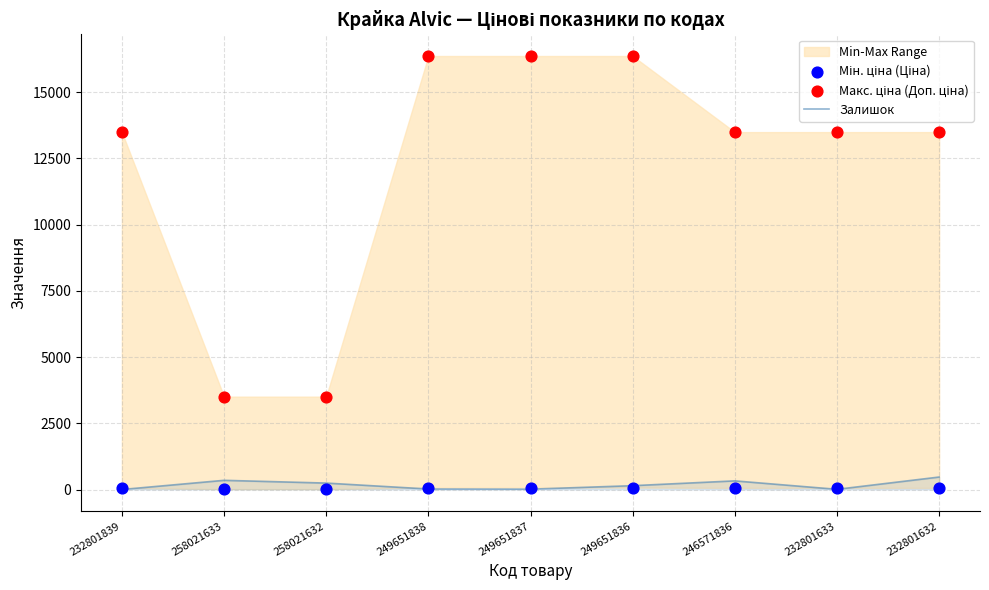

At how many categories does at least one series exceed 7059?

7